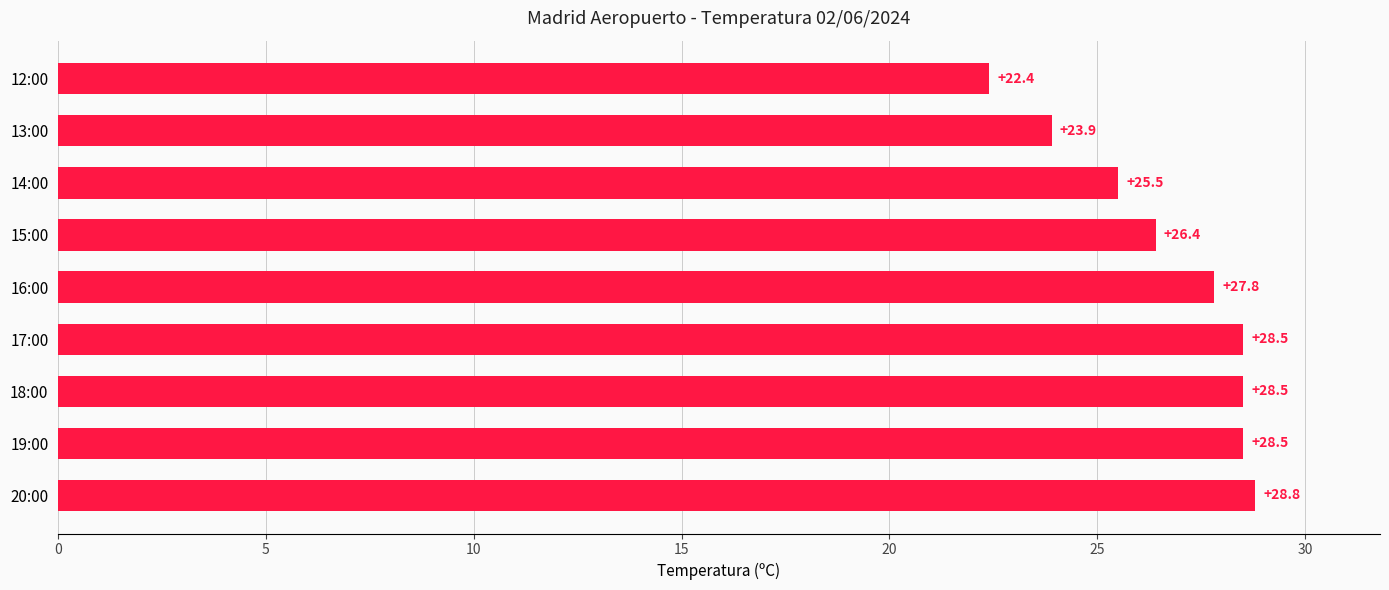

The chart shows a value of 34.5 at 14:00. True or false?

False